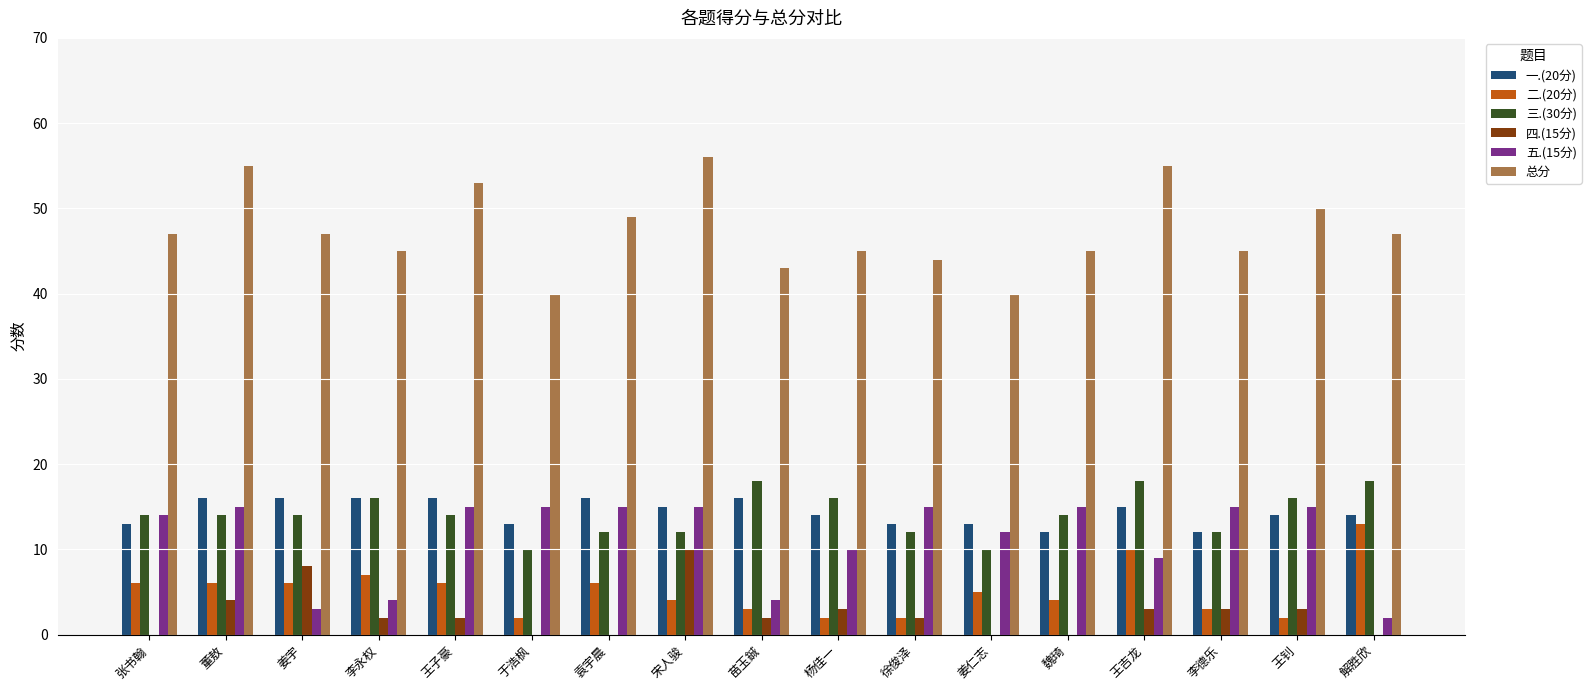

The 总分 series shows 60 at 于浩枫. True or false?

False